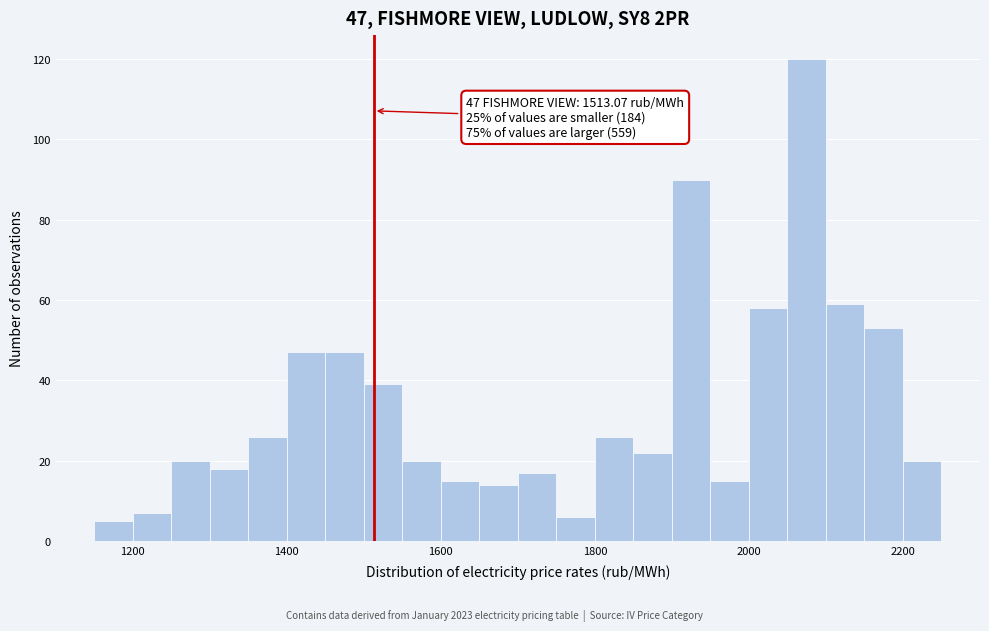

Read against the x-axis, roughly where is the centre of the tallest bar?

2080